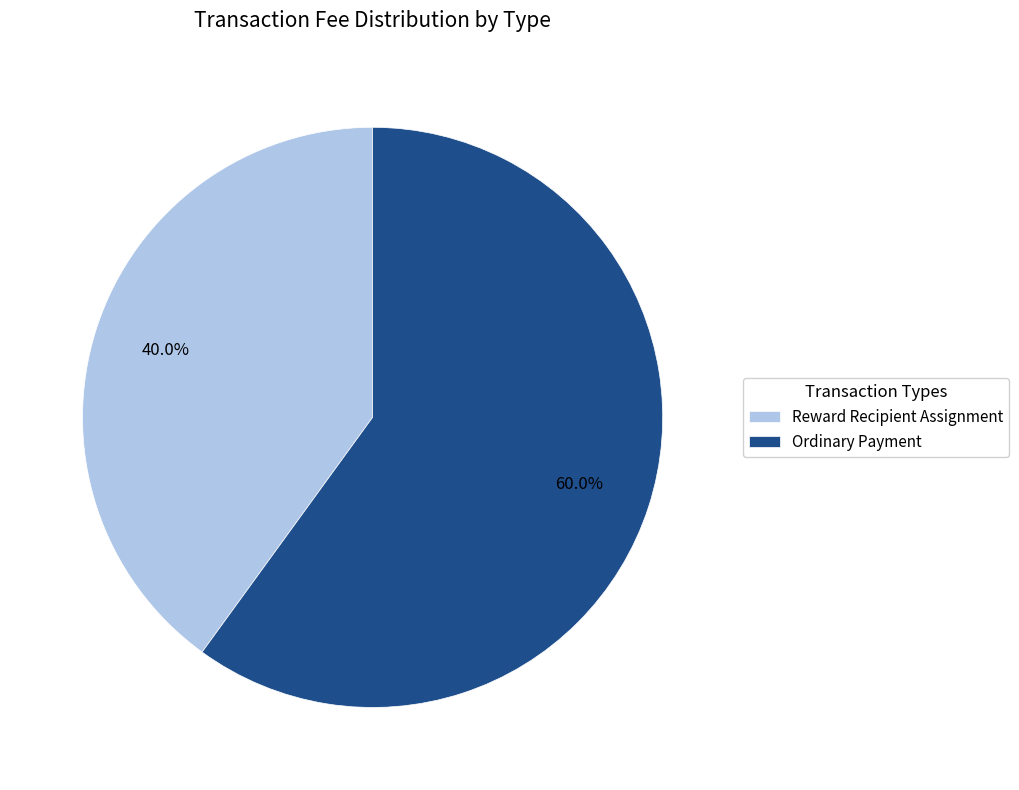

What percentage do Ordinary Payment and Reward Recipient Assignment together represent?

100.0%